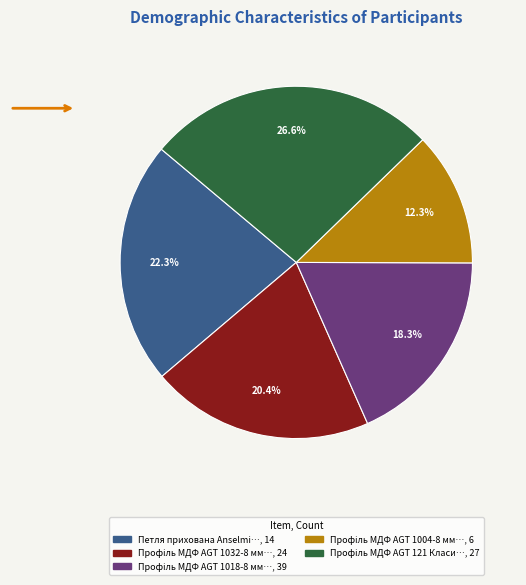

Is there any slice that represents more than half of the pie?

No